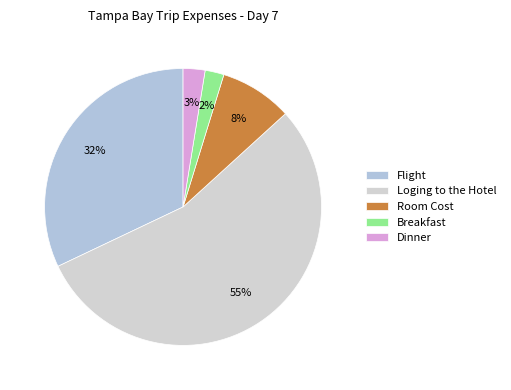

How many segments does this pie chart have?

5